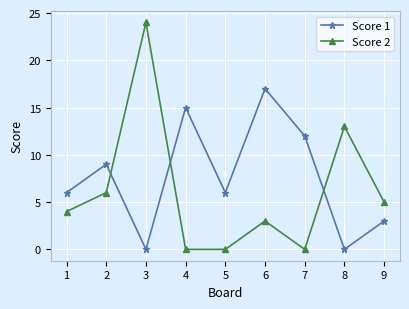

Which category has the highest value across all series?

3